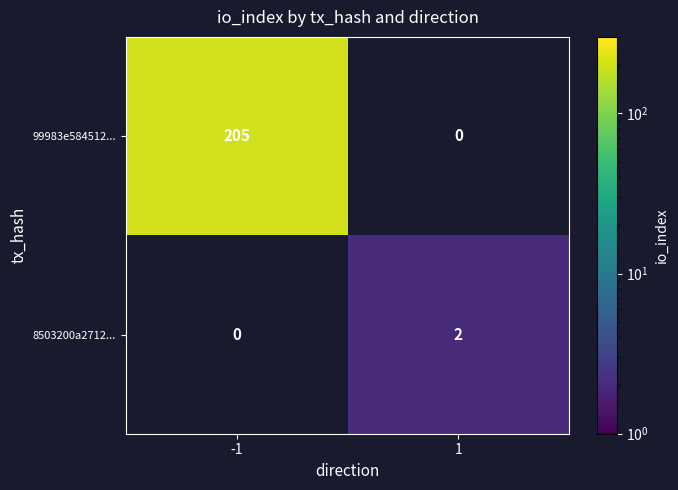

The value of 8503200a2712... at 1 is 1. True or false?

False